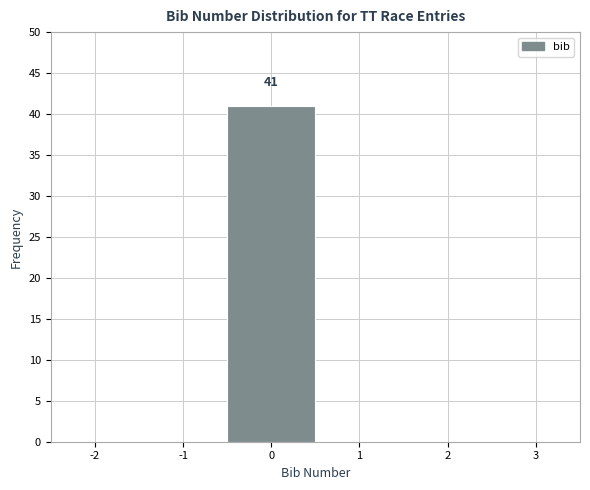

Reading left to right, what are all the values shown in this chart?

-1=0	0=41	1=0	2=0